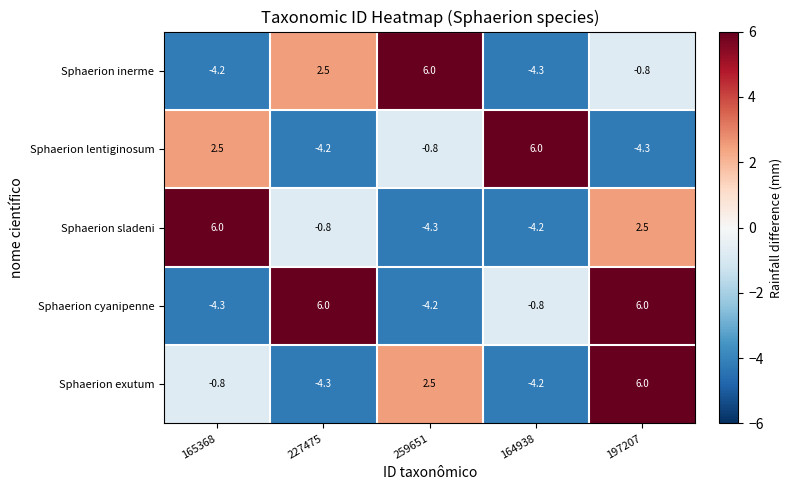

The Sphaerion lentiginosum series shows -6.2 at 197207. True or false?

False